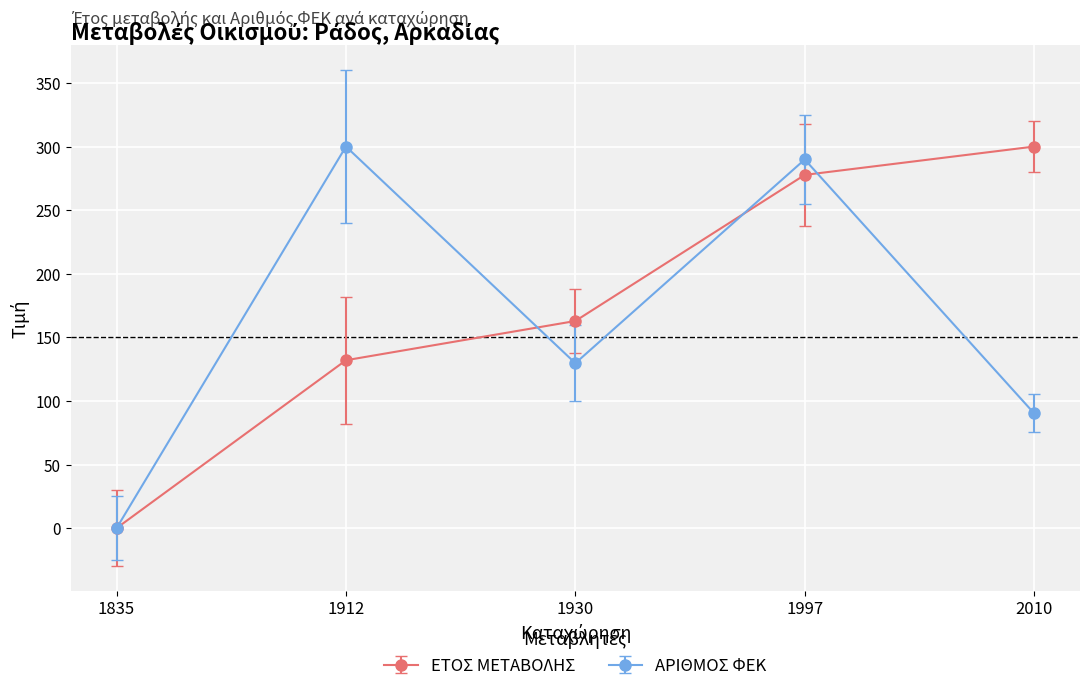

Is it true that ΑΡΙΘΜΟΣ ΦΕΚ equals -158.9 at 1835?

False